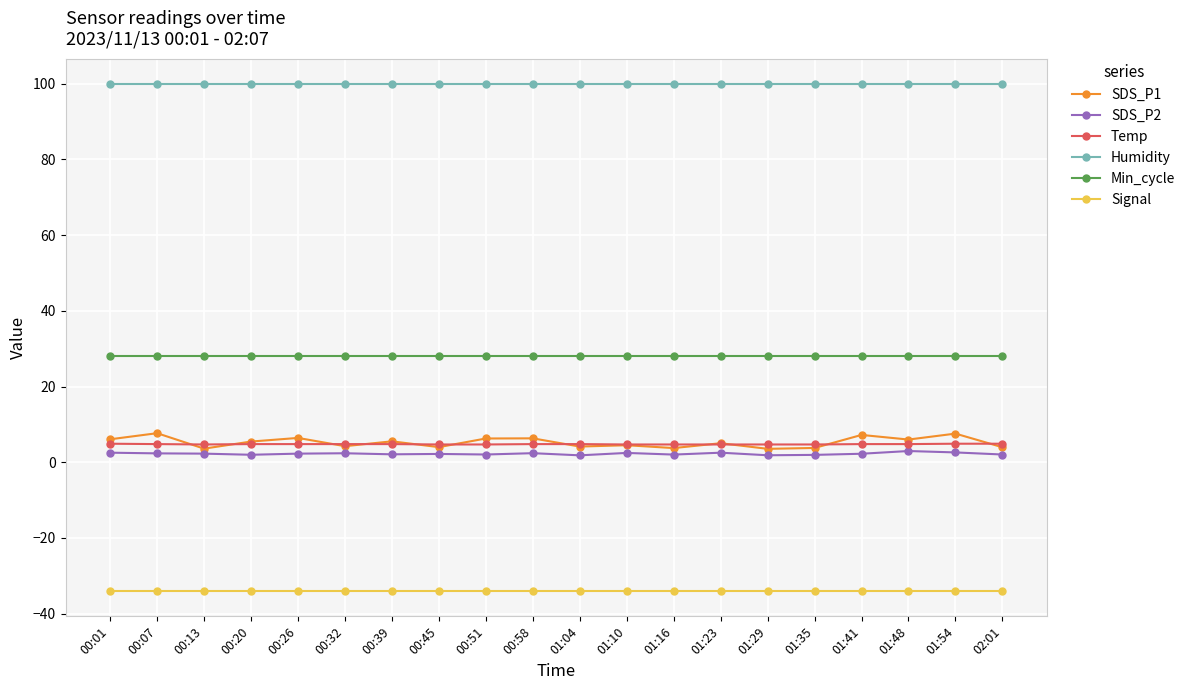

Where is the first local minimum for SDS_P1?

00:13